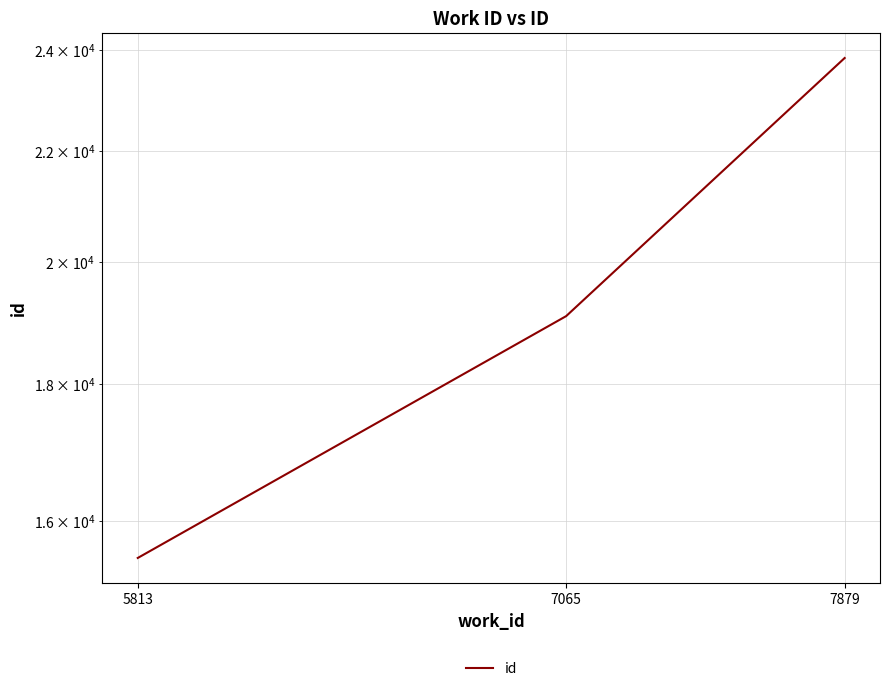

Rank the categories by value from lowest to highest.

5813, 7065, 7879